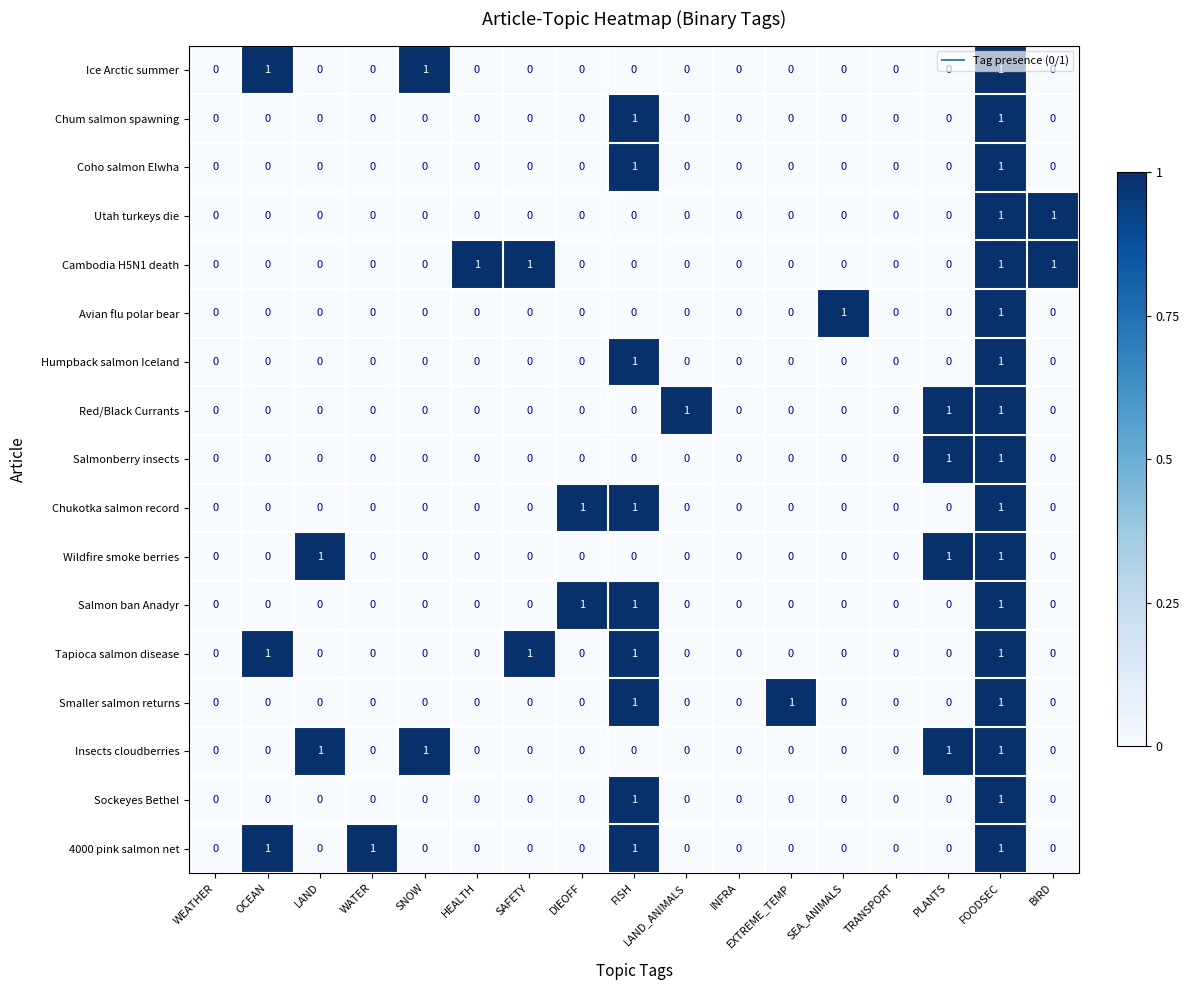

True or false: Chum salmon spawning has a value of -1 at LAND_ANIMALS.

False